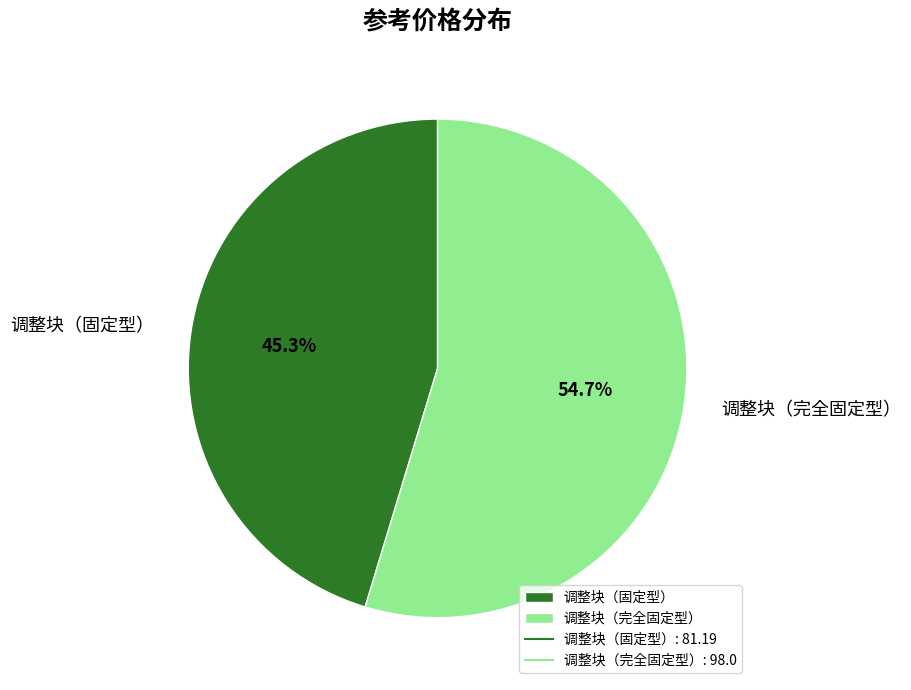

Count the number of slices in the pie.

2